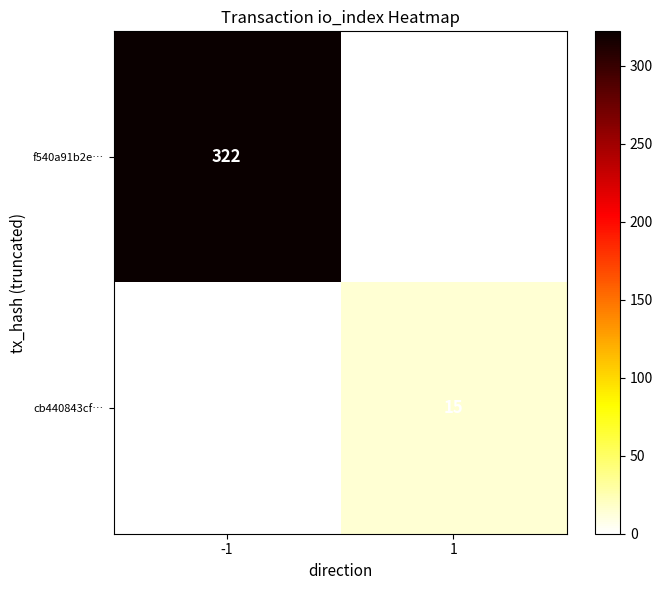

Which has a higher value, -1 or 1?

-1